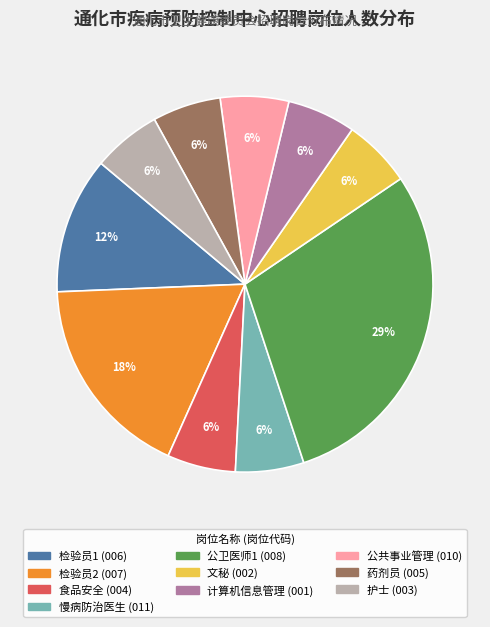

Is it true that 食品安全 is 6% of the pie?

True